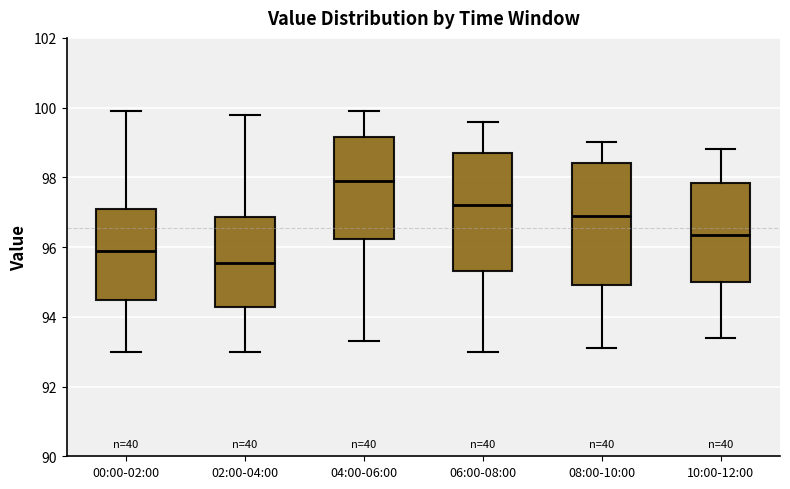

Reading left to right, transcribe this box plot: for each box, give where its median line is, the range the box spans, and where its two whiskers end, as read against the y-axis. The values are not printed on the chart, so give them approximately, as read against the axis.

00:00-02:00: median 96.0, box 94.4 to 97.2, whiskers 93.0 to 100.0
02:00-04:00: median 95.6, box 94.2 to 96.8, whiskers 93.0 to 99.8
04:00-06:00: median 98.0, box 96.2 to 99.2, whiskers 93.4 to 100.0
06:00-08:00: median 97.2, box 95.4 to 98.8, whiskers 93.0 to 99.6
08:00-10:00: median 97.0, box 95.0 to 98.4, whiskers 93.2 to 99.0
10:00-12:00: median 96.4, box 95.0 to 97.8, whiskers 93.4 to 98.8